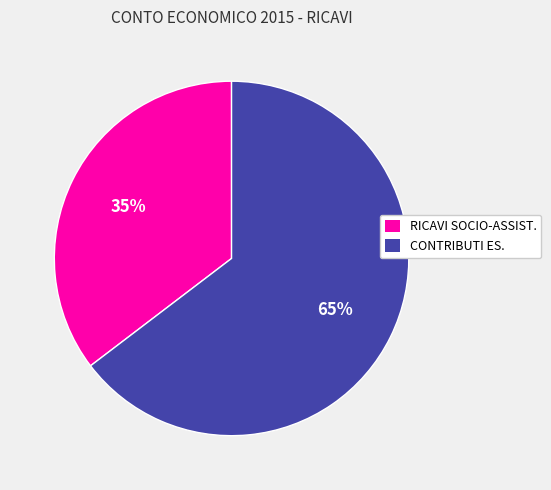

Is there any slice that represents more than half of the pie?

Yes